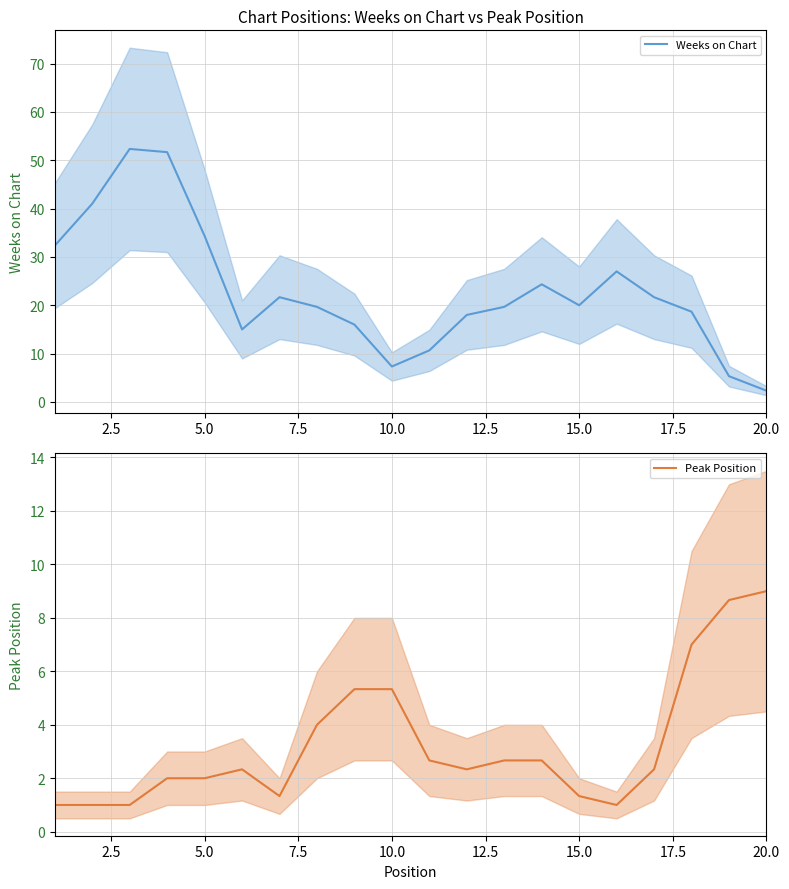

After their last crossing, which series has the higher values: Weeks on Chart or Peak Position?

Peak Position